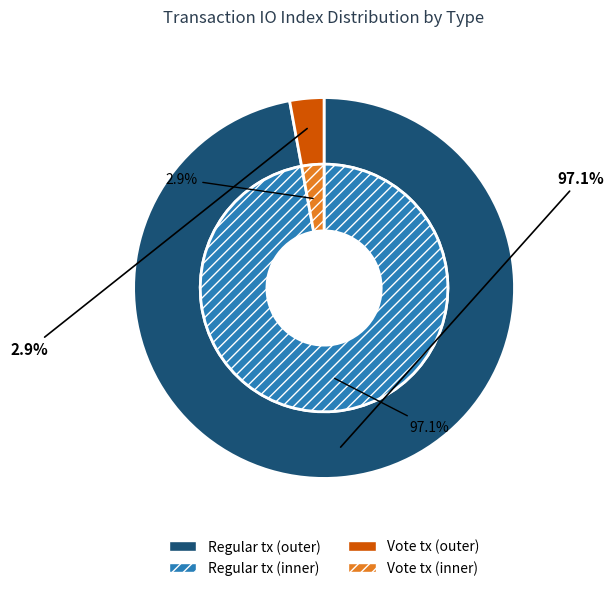

What percentage is the Regular (tx 1) slice, to the nearest percent?

97%